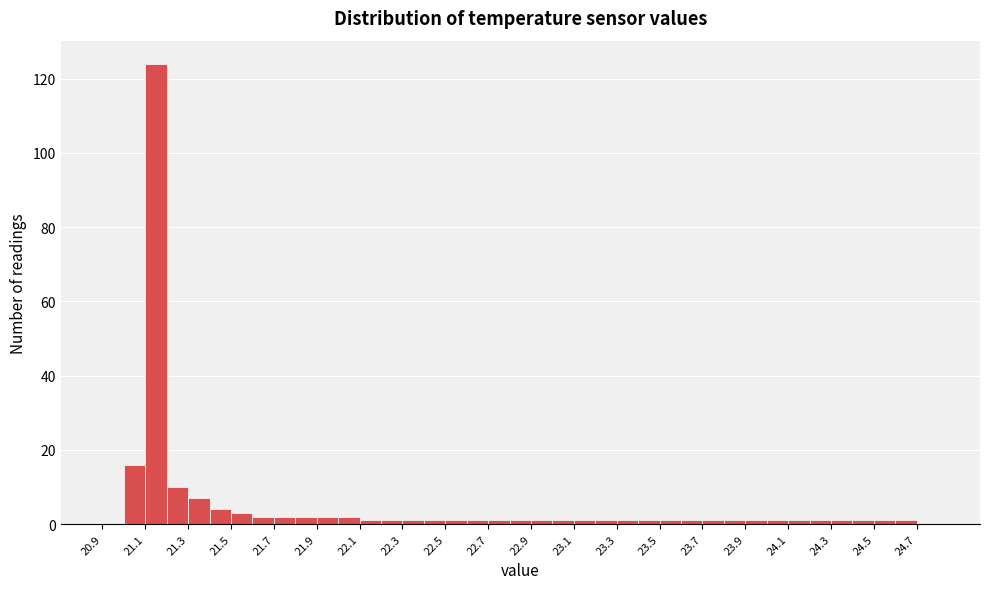

Reading left to right, list every bar in this chart as the range it spans on the x-axis followed by its height. The values are not printed on the chart, so give them approximately, as read against the axis.

20.9 to 21.0: 0
21.0 to 21.1: 16
21.1 to 21.2: 124
21.2 to 21.3: 10
21.3 to 21.4: 8
21.4 to 21.5: 4
21.5 to 21.6: 4
21.6 to 21.7: 2
21.7 to 21.8: 2
21.8 to 21.9: 2
21.9 to 22.0: 2
22.0 to 22.1: 2
22.1 to 22.2: under 2
22.2 to 22.3: under 2
22.3 to 22.4: under 2
22.4 to 22.5: under 2
22.5 to 22.6: under 2
22.6 to 22.7: under 2
22.7 to 22.8: under 2
22.8 to 22.9: under 2
22.9 to 23.0: under 2
23.0 to 23.1: under 2
23.1 to 23.2: under 2
23.2 to 23.3: under 2
23.3 to 23.4: under 2
23.4 to 23.5: under 2
23.5 to 23.6: under 2
23.6 to 23.7: under 2
23.7 to 23.8: under 2
23.8 to 23.9: under 2
23.9 to 24.0: under 2
24.0 to 24.1: under 2
24.1 to 24.2: under 2
24.2 to 24.3: under 2
24.3 to 24.4: under 2
24.4 to 24.5: under 2
24.5 to 24.6: under 2
24.6 to 24.7: under 2
24.7 to 24.8: 0